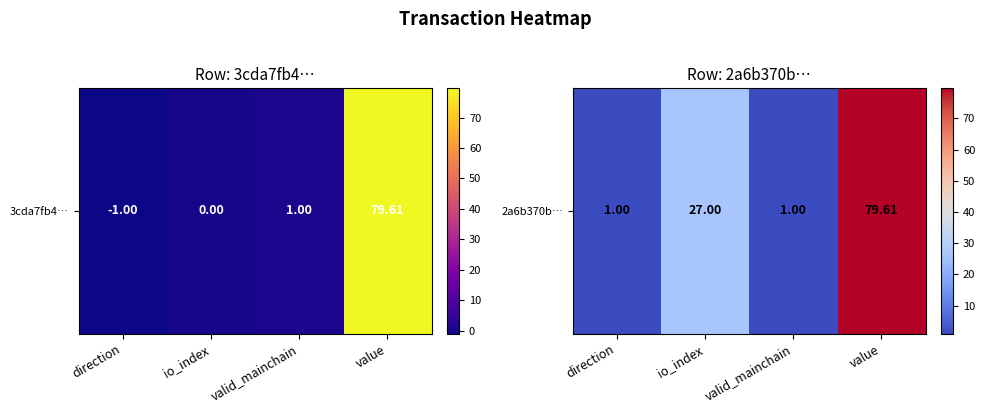

What is the difference between the second highest and second lowest values?

26.0